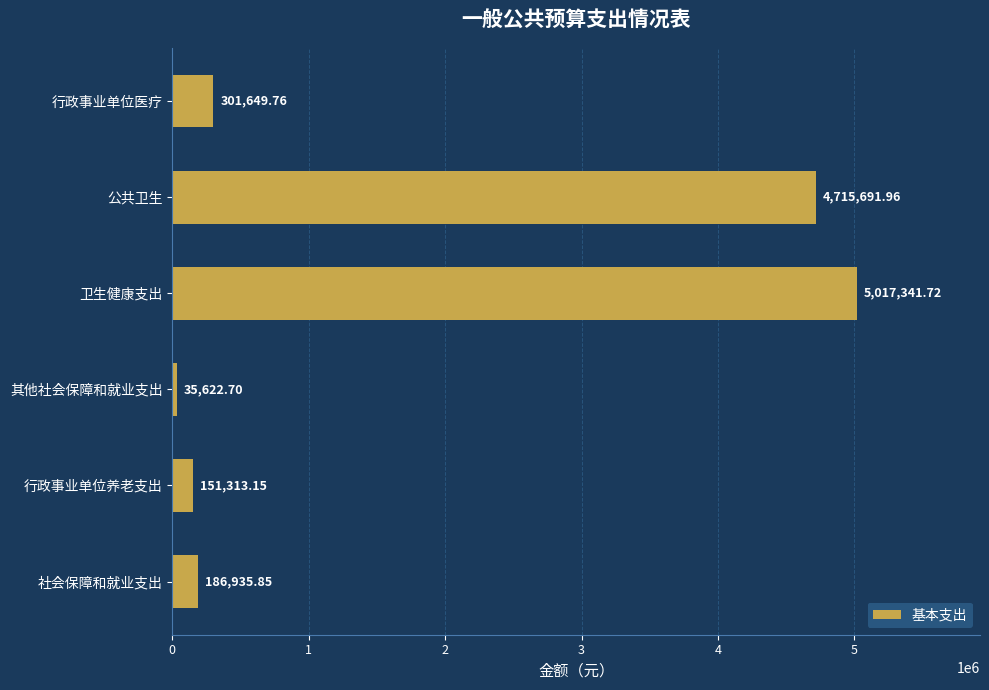

Which category has the highest value across all series?

卫生健康支出